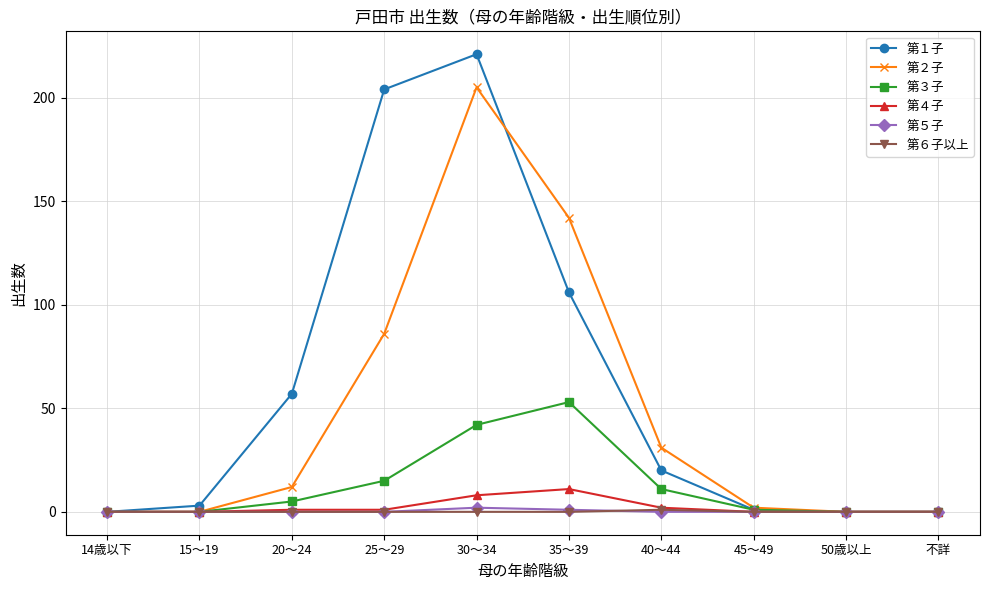

How many lines are shown in the chart?

6